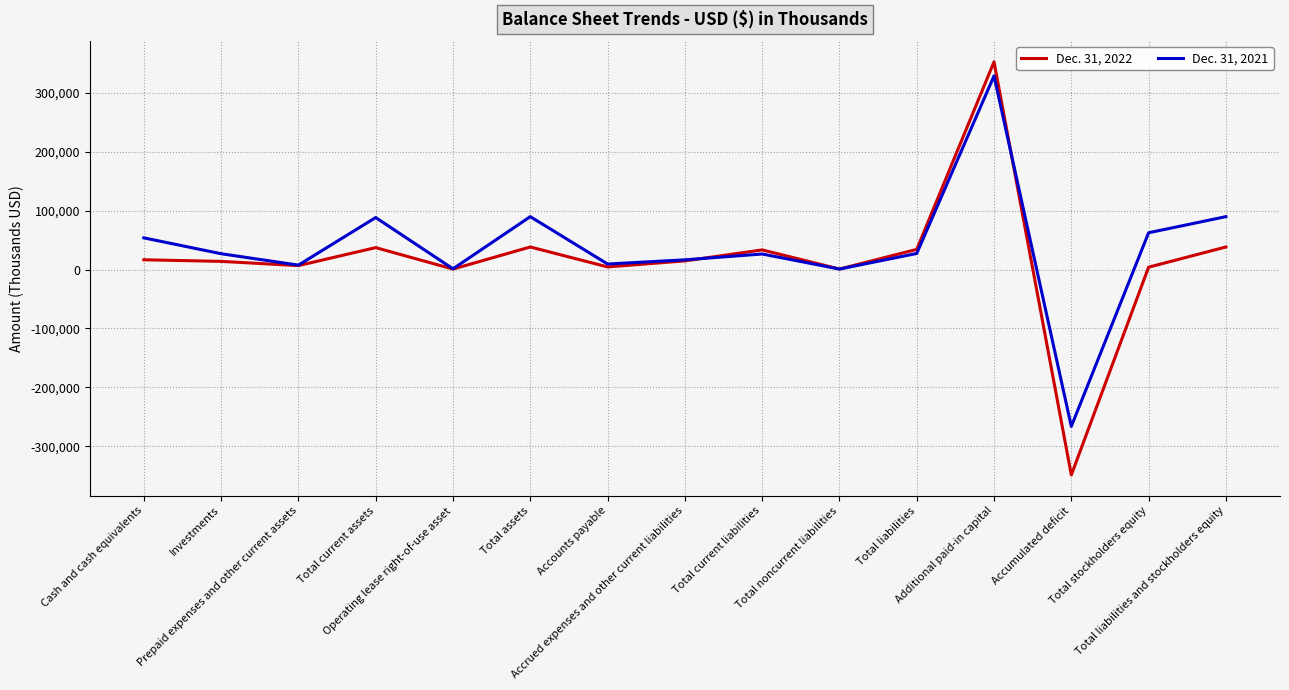

List the series in order of their peak value, lowest first.

Dec. 31, 2021, Dec. 31, 2022